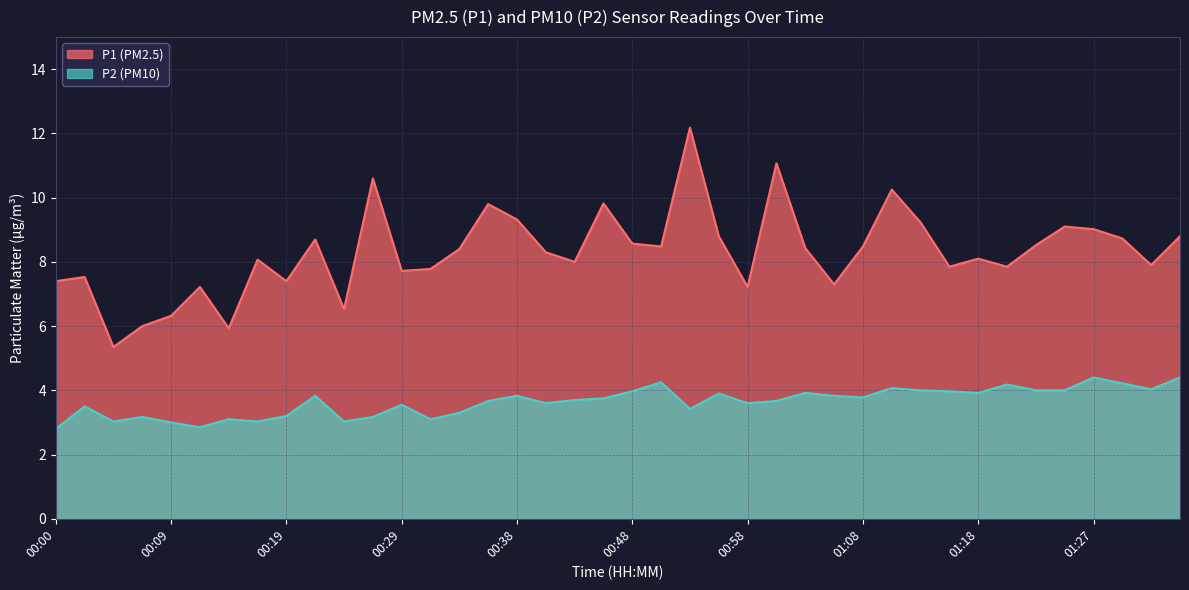

The P1 series shows 14.5 at 00:41. True or false?

False